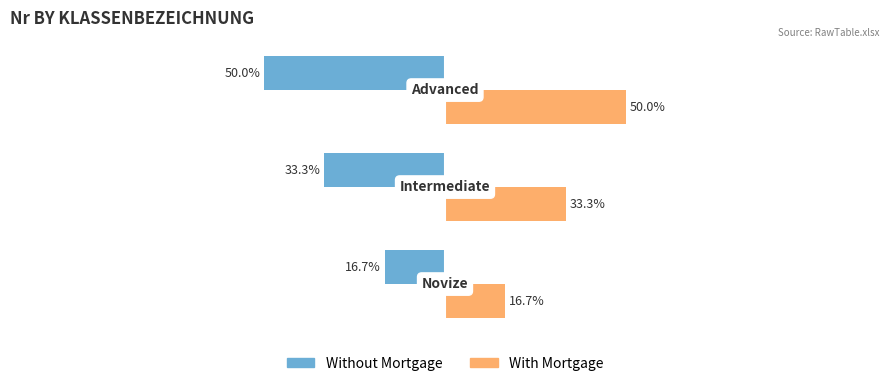

Which series has the largest total across all categories?

With Mortgage